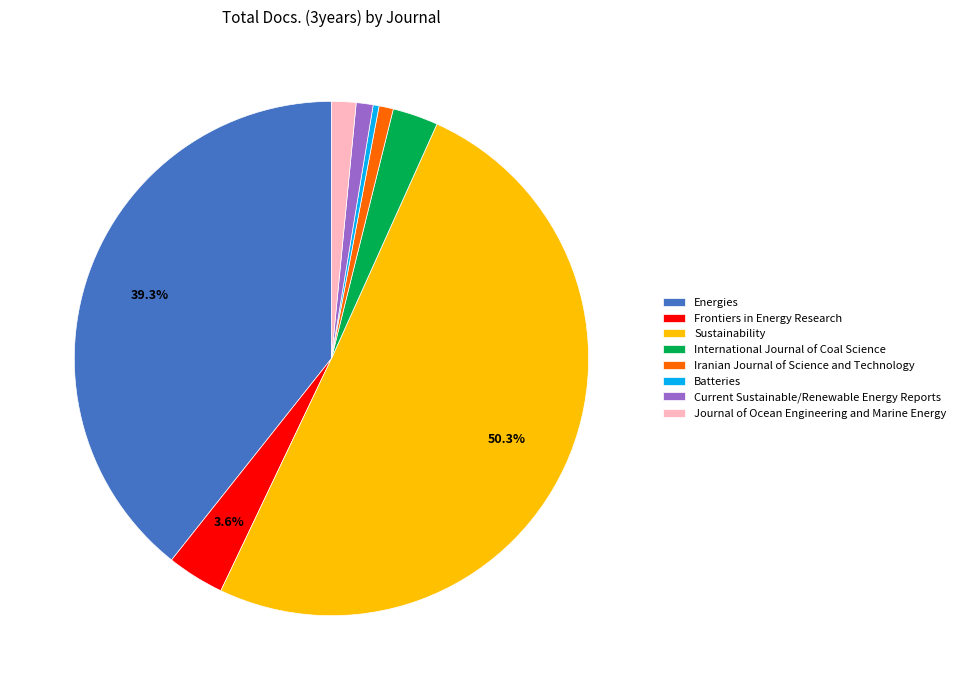

Which category has the biggest portion of the pie?

Sustainability